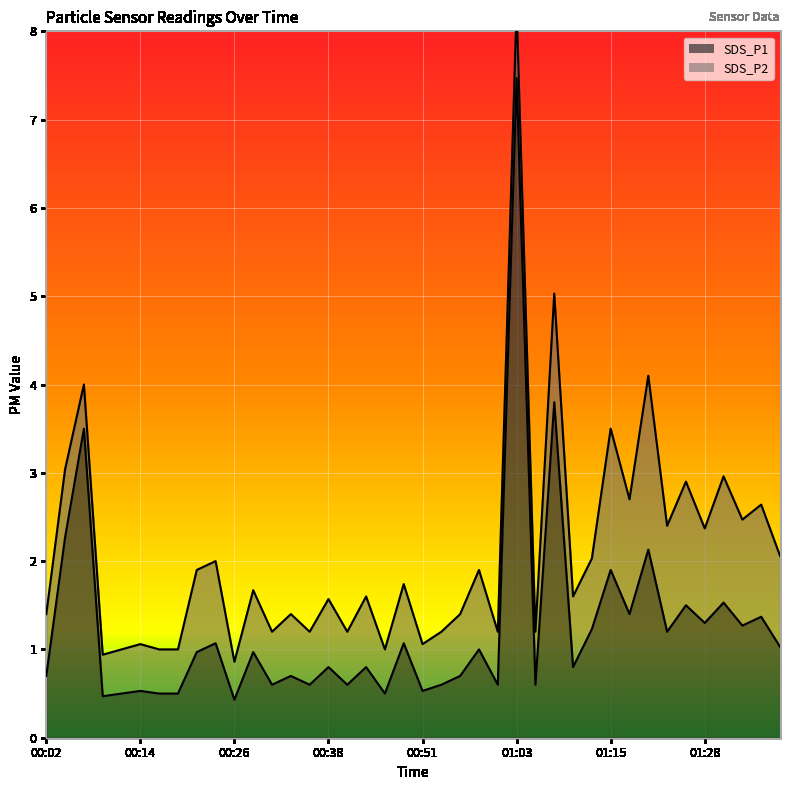

The chart shows a value of 0.2 at 00:26. True or false?

False